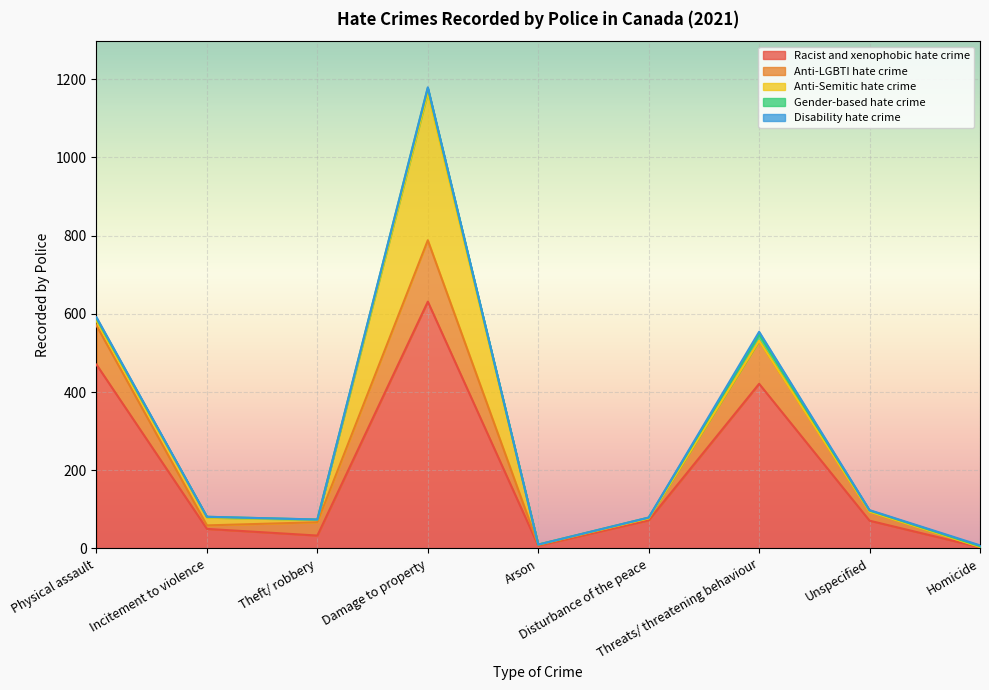

Which series has the largest range (max minus min)?

Racist and xenophobic hate crime